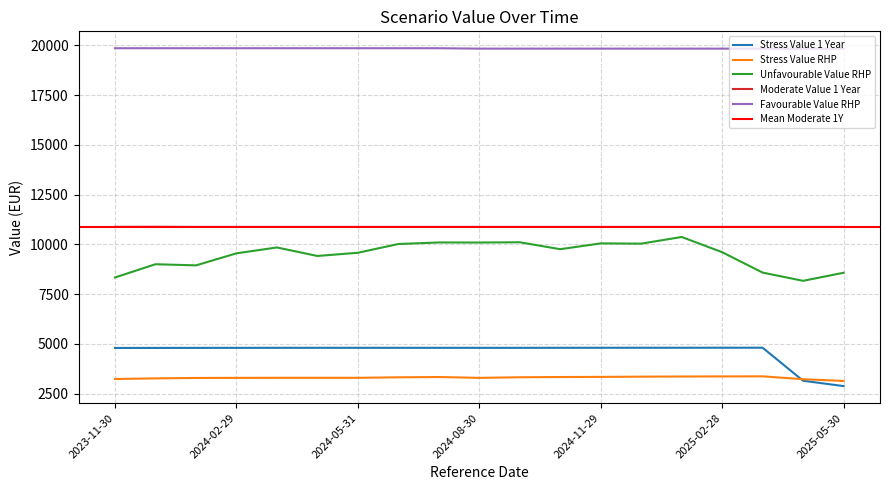

What is the total value across all series at 2024-09-30?

48924.1